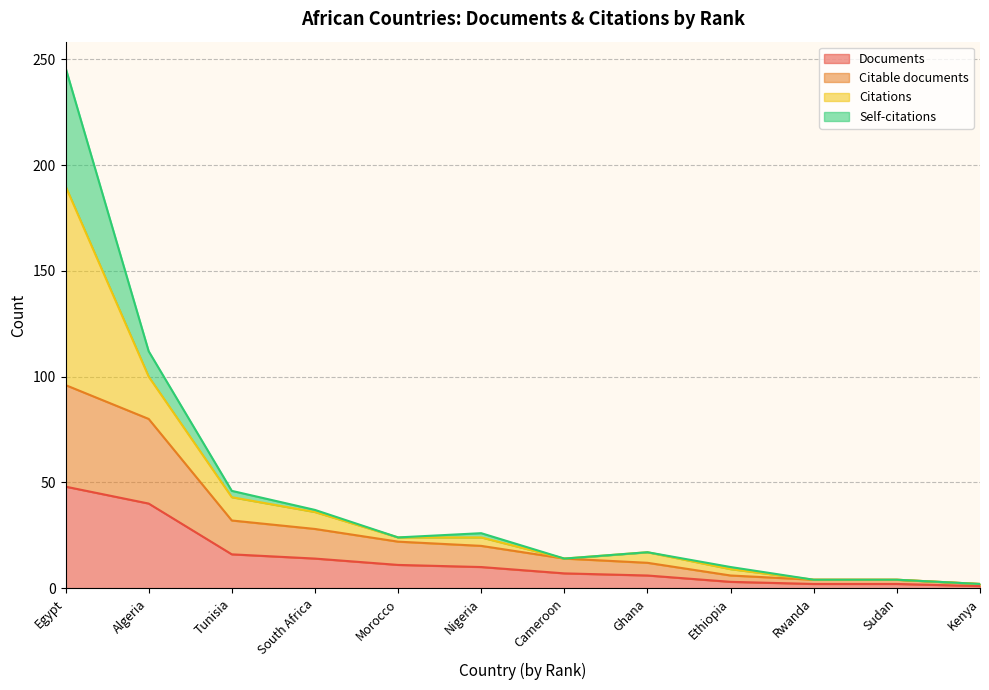

Between Rwanda and Kenya, which series saw the biggest shift?

Citable documents